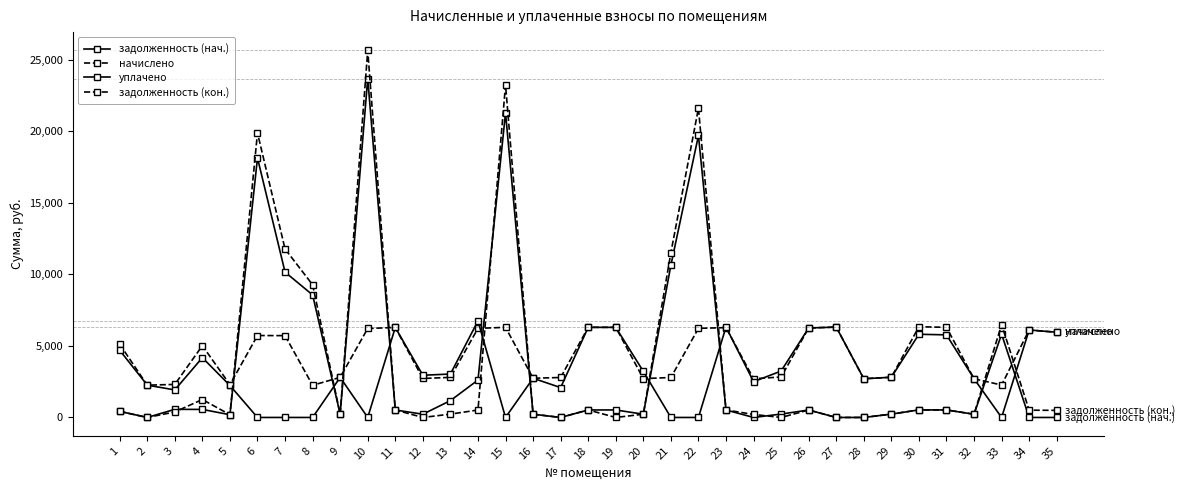

How many values in the уплачено series exceed 2810?

18